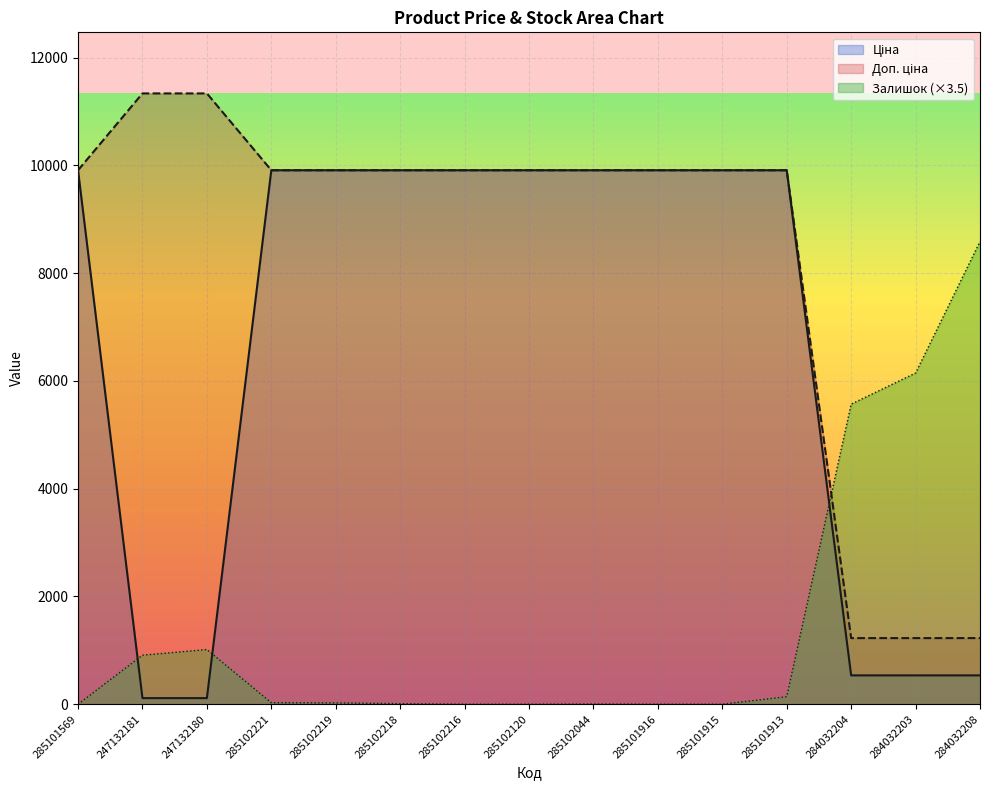

True or false: Залишок has more than 1 interior local peaks.

True